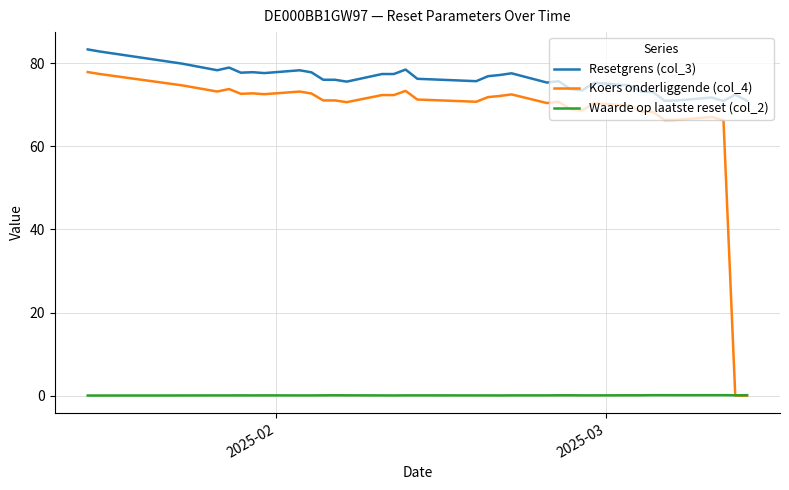

Which series has the largest range (max minus min)?

Koers onderliggende (col_4)